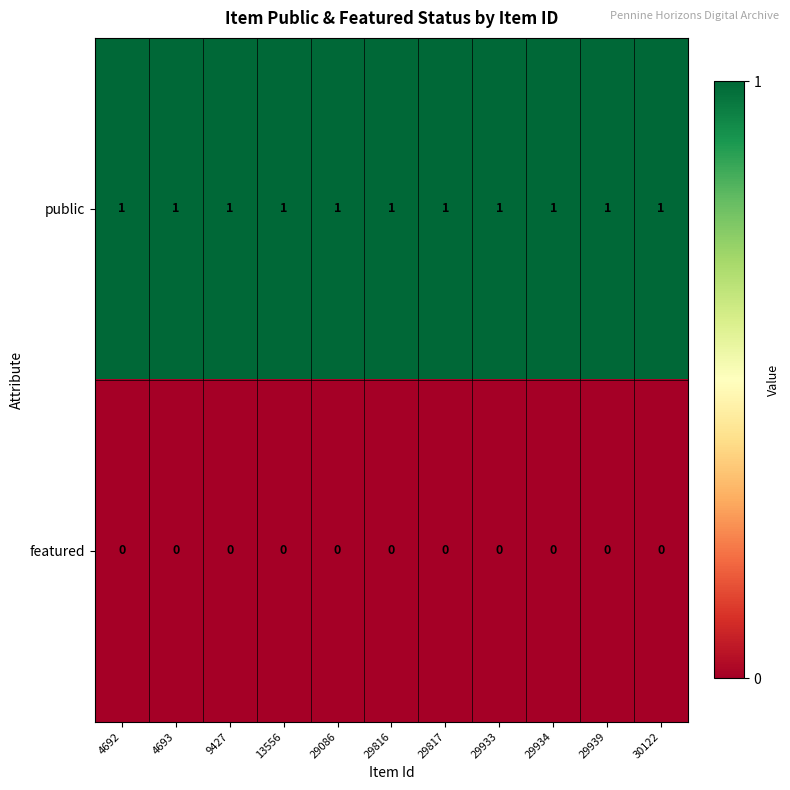

At how many categories does at least one series exceed 0?

11